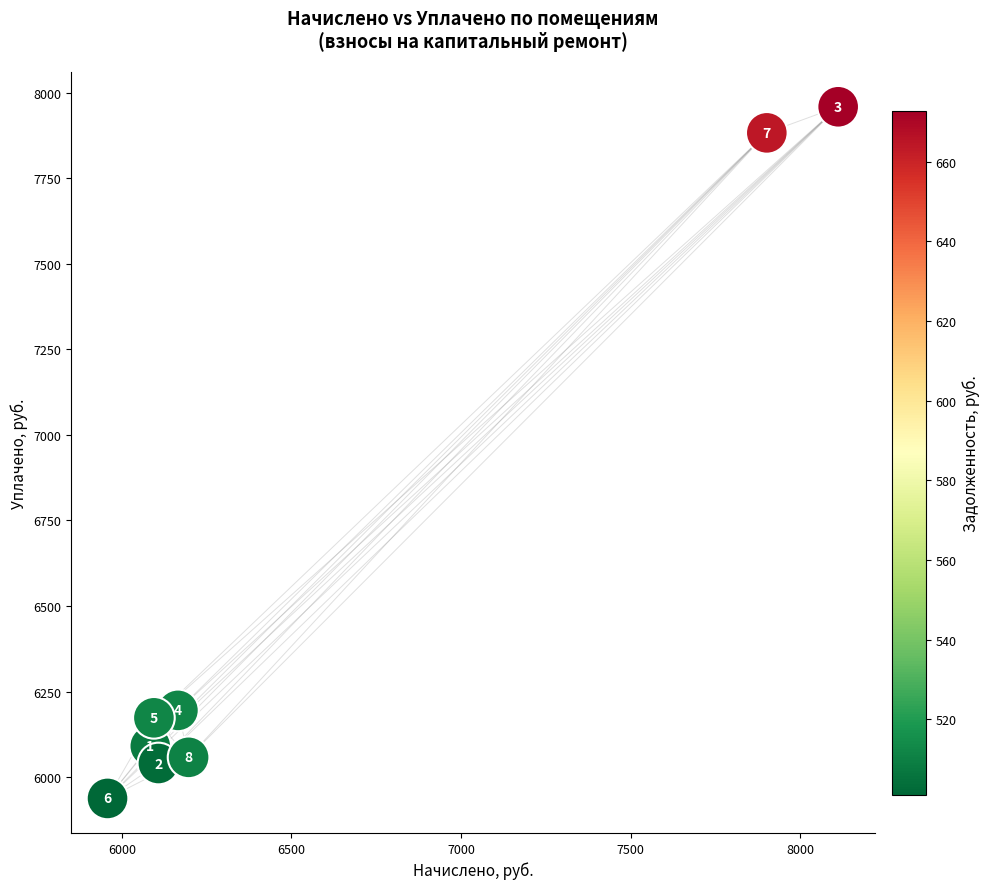

What Y value in the scatter plot is closest to 6948?

6195.0